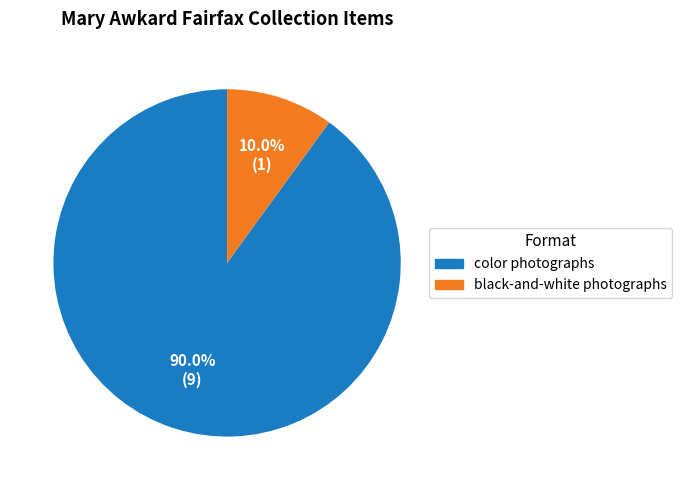

To the nearest percent, what is the average slice percentage?

50%